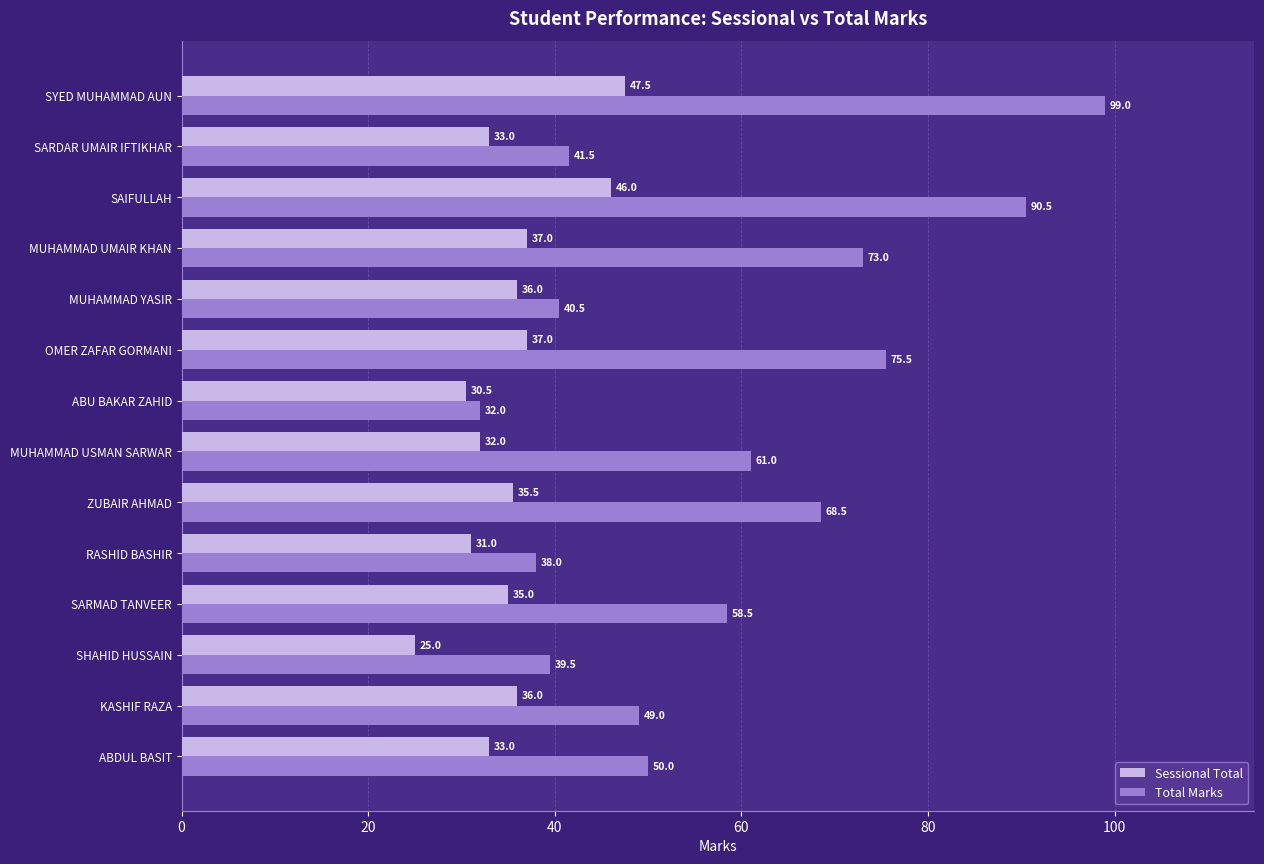

Read the Sessional Total value at MUHAMMAD UMAIR KHAN.

37.0